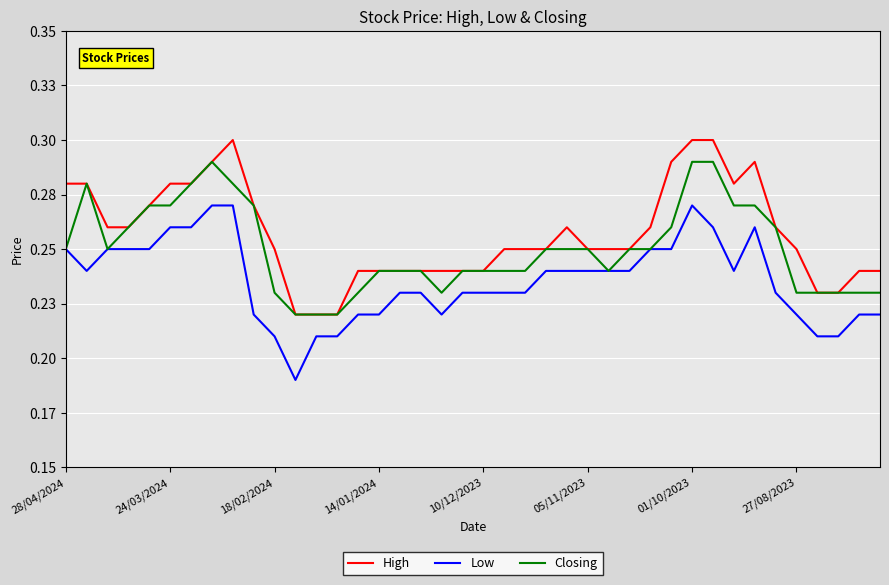

True or false: High and Low cross at least once.

False